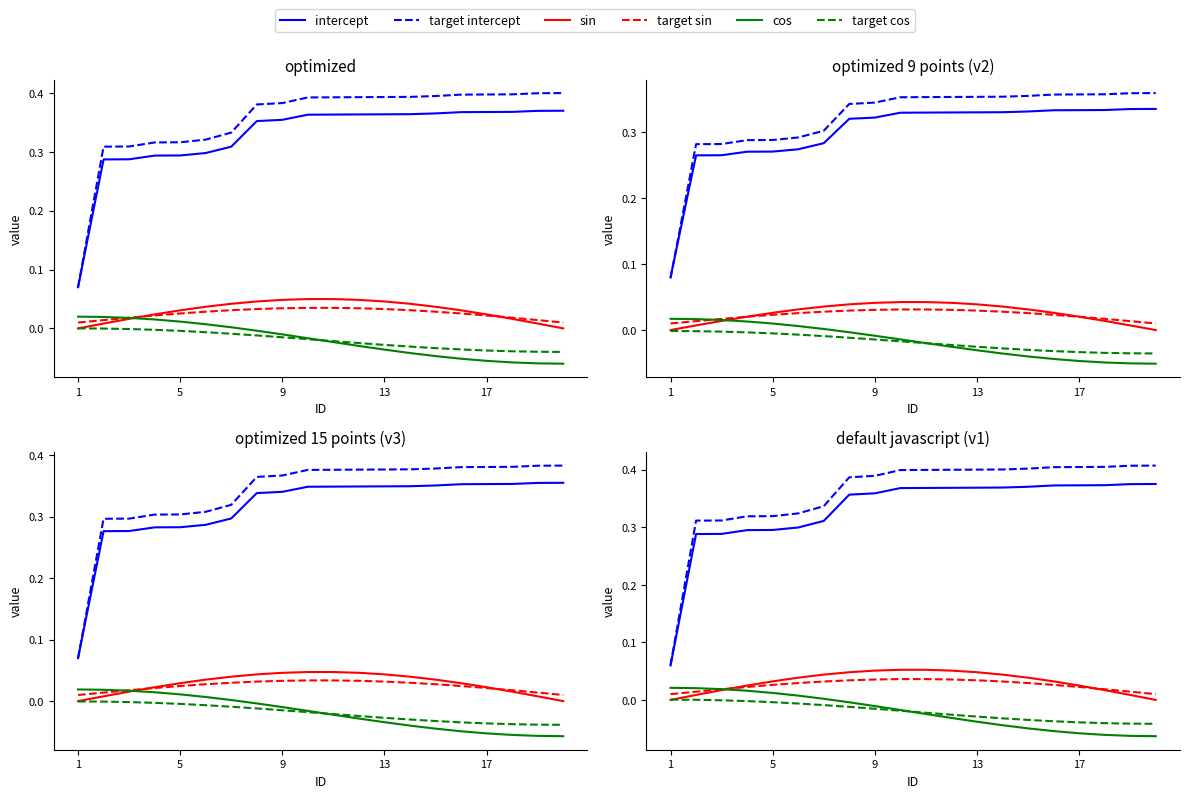

Reading left to right, transcribe all the data shown in this chart.

intercept: 0.1	0.3	0.3	0.3	0.3	0.3	0.3	0.4	0.4	0.4	0.4	0.4	0.4	0.4	0.4	0.4	0.4	0.4	0.4	0.4
target intercept: 0.1	0.3	0.3	0.3	0.3	0.3	0.3	0.4	0.4	0.4	0.4	0.4	0.4	0.4	0.4	0.4	0.4	0.4	0.4	0.4
sin: 0.0	0.0	0.0	0.0	0.0	0.0	0.0	0.0	0.1	0.1	0.1	0.1	0.0	0.0	0.0	0.0	0.0	0.0	0.0	0.0
target sin: 0.0	0.0	0.0	0.0	0.0	0.0	0.0	0.0	0.0	0.0	0.0	0.0	0.0	0.0	0.0	0.0	0.0	0.0	0.0	0.0
cos: 0.0	0.0	0.0	0.0	0.0	0.0	0.0	-0.0	-0.0	-0.0	-0.0	-0.0	-0.0	-0.0	-0.0	-0.1	-0.1	-0.1	-0.1	-0.1
target cos: 0.0	0.0	-0.0	-0.0	-0.0	-0.0	-0.0	-0.0	-0.0	-0.0	-0.0	-0.0	-0.0	-0.0	-0.0	-0.0	-0.0	-0.0	-0.0	-0.0